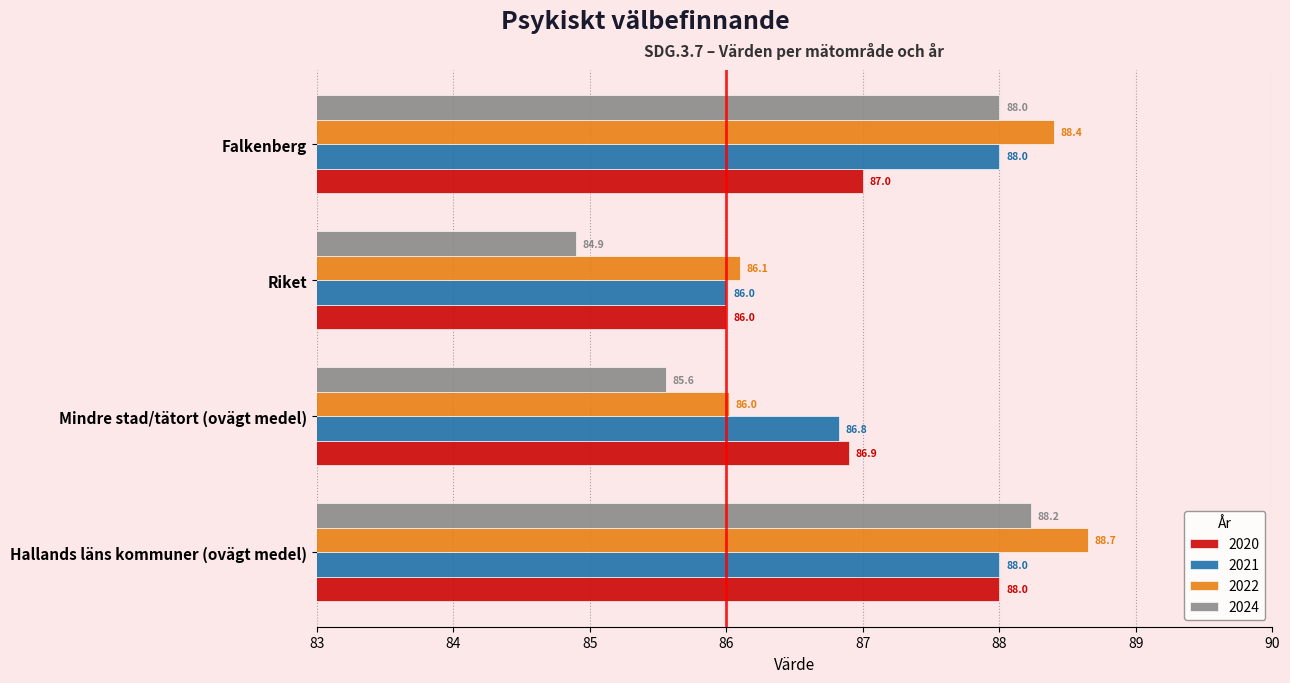

How many data points in 2022 are less than 88?

2